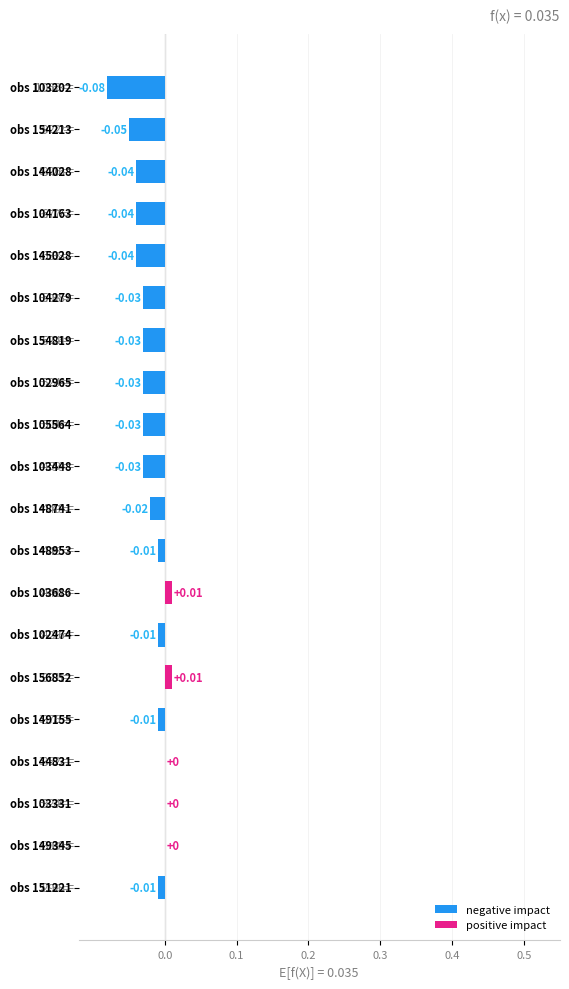

What is the sum of all values?

-0.4